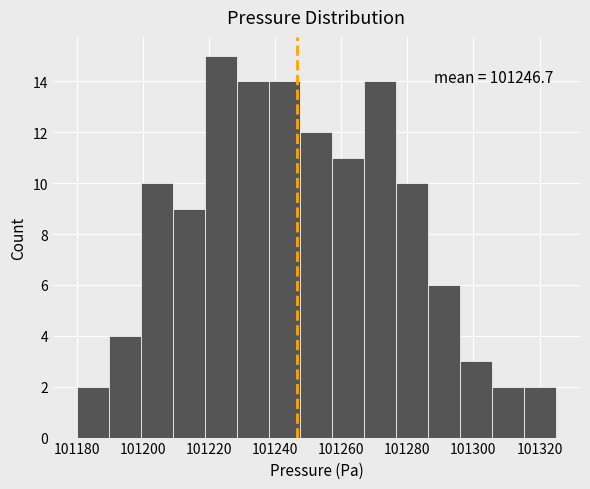

Over which range of the x-axis is the bar tallest?

101218 to 101228